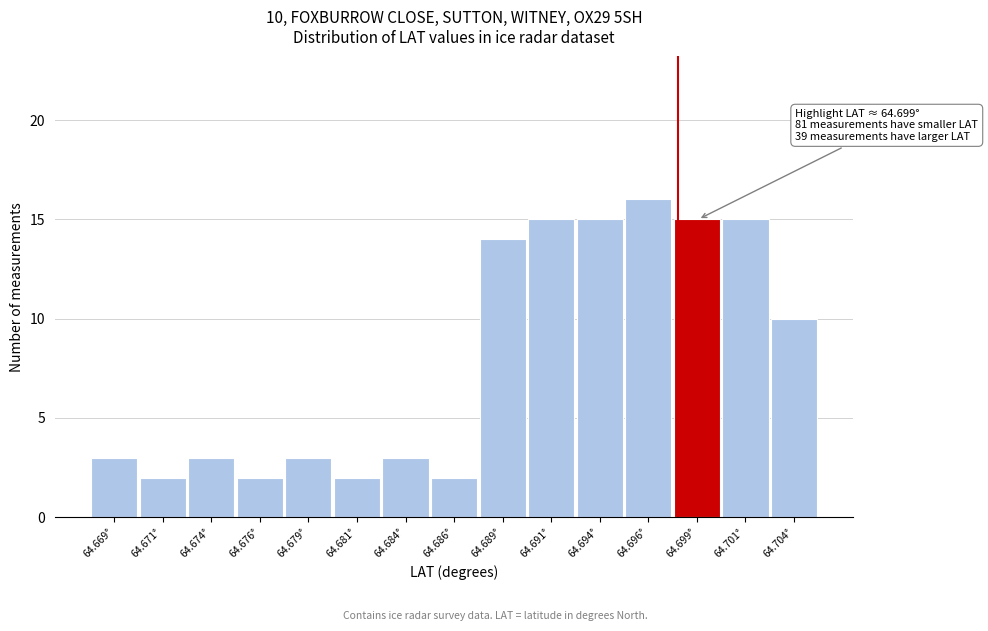

Reading right to left, list all the values displayed in this chart.

64.704°=10	64.701°=15	64.699°=15	64.696°=16	64.694°=15	64.691°=15	64.689°=14	64.686°=2	64.684°=3	64.681°=2	64.679°=3	64.676°=2	64.674°=3	64.671°=2	64.669°=3